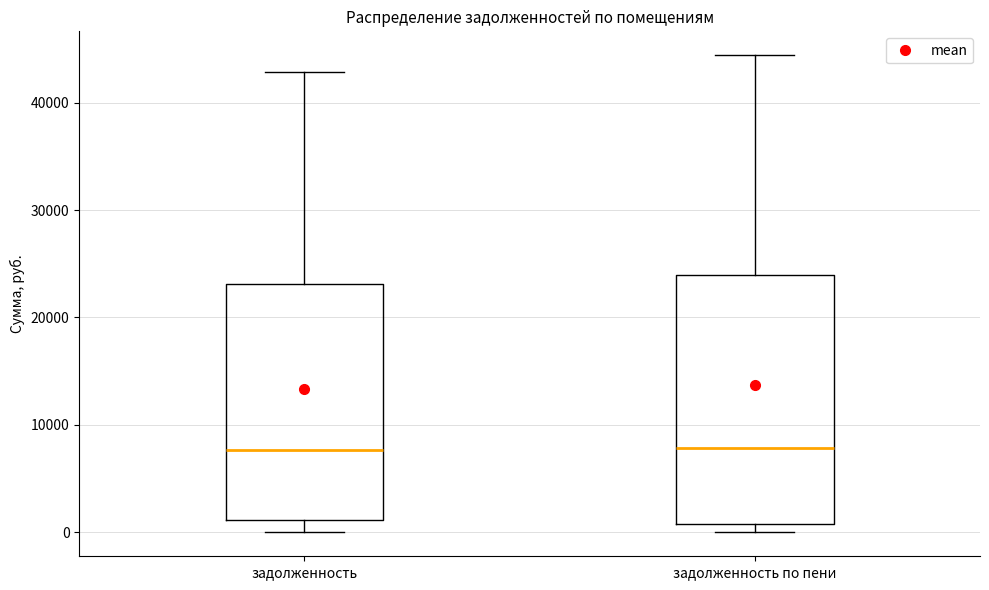

Which box is the tallest, from its lower edge to its upper edge?

задолженность по пени